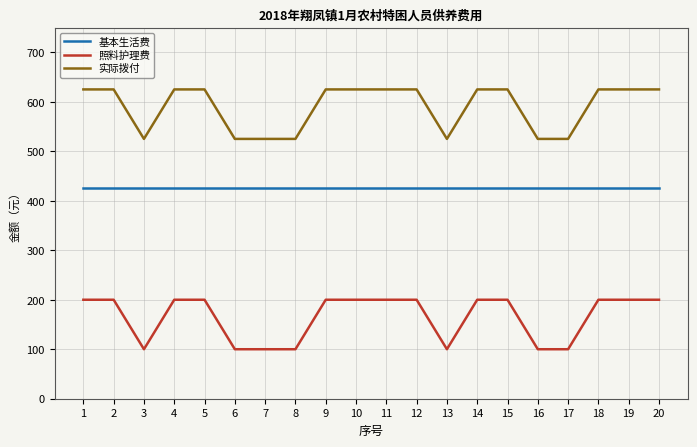

True or false: 实际拨付 has a value of 238 at 14.

False